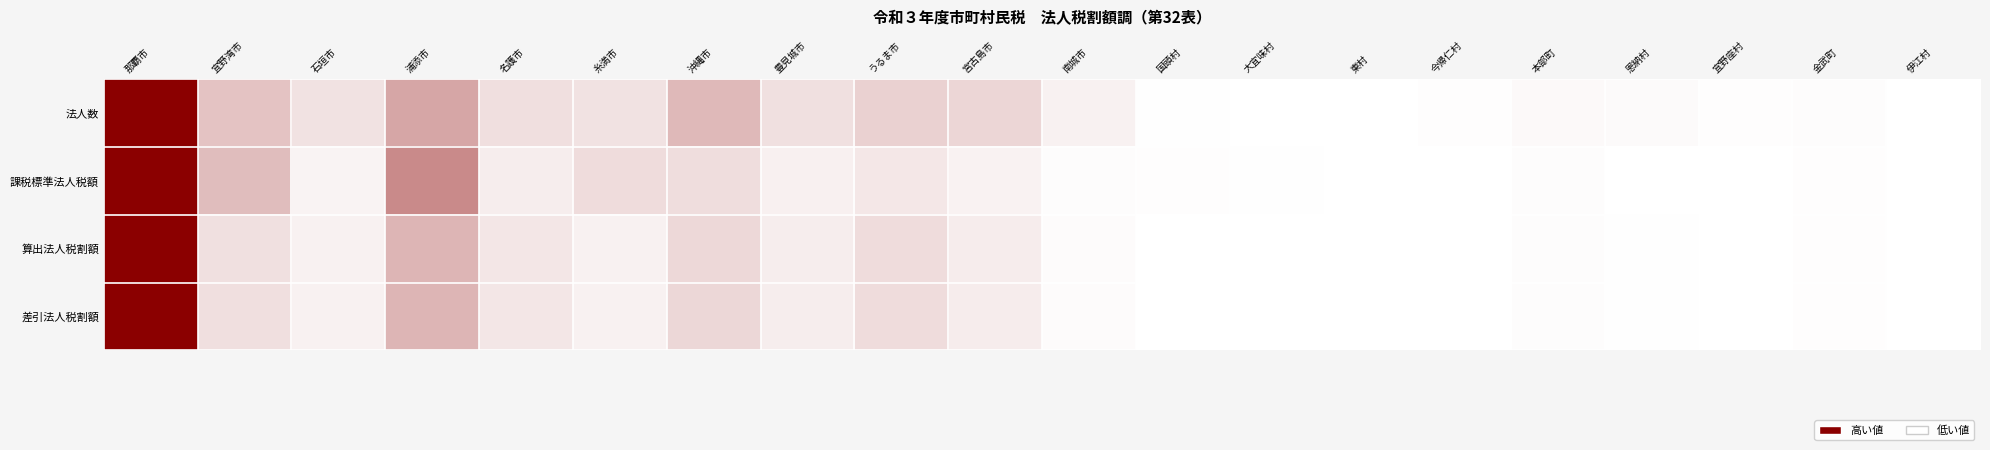

Reading left to right, list all the values displayed in this chart.

法人数: 那覇市=1.0	宜野湾市=0.2	石垣市=0.1	浦添市=0.3	名護市=0.1	糸満市=0.1	沖縄市=0.3	豊見城市=0.1	うるま市=0.2	宮古島市=0.2	南城市=0.1	国頭村=0.0	大宜味村=0.0	東村=0.0	今帰仁村=0.0	本部町=0.0	恩納村=0.0	宜野座村=0.0	金武町=0.0	伊江村=0.0
課税標準法人税額: 那覇市=1.0	宜野湾市=0.3	石垣市=0.0	浦添市=0.5	名護市=0.1	糸満市=0.1	沖縄市=0.1	豊見城市=0.1	うるま市=0.1	宮古島市=0.1	南城市=0.0	国頭村=0.0	大宜味村=0.0	東村=0.0	今帰仁村=0.0	本部町=0.0	恩納村=0.0	宜野座村=0.0	金武町=0.0	伊江村=0.0
算出法人税割額: 那覇市=1.0	宜野湾市=0.1	石垣市=0.1	浦添市=0.3	名護市=0.1	糸満市=0.1	沖縄市=0.2	豊見城市=0.1	うるま市=0.1	宮古島市=0.1	南城市=0.0	国頭村=0.0	大宜味村=0.0	東村=0.0	今帰仁村=0.0	本部町=0.0	恩納村=0.0	宜野座村=0.0	金武町=0.0	伊江村=0.0
差引法人税割額: 那覇市=1.0	宜野湾市=0.1	石垣市=0.1	浦添市=0.3	名護市=0.1	糸満市=0.1	沖縄市=0.2	豊見城市=0.1	うるま市=0.1	宮古島市=0.1	南城市=0.0	国頭村=0.0	大宜味村=0.0	東村=0.0	今帰仁村=0.0	本部町=0.0	恩納村=0.0	宜野座村=0.0	金武町=0.0	伊江村=0.0